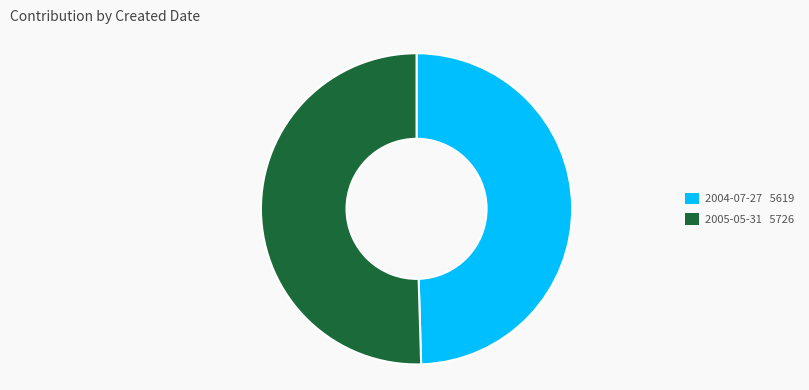

Combined, do 2004-07-27 5619 and 2005-05-31 5726 account for over 50%?

Yes